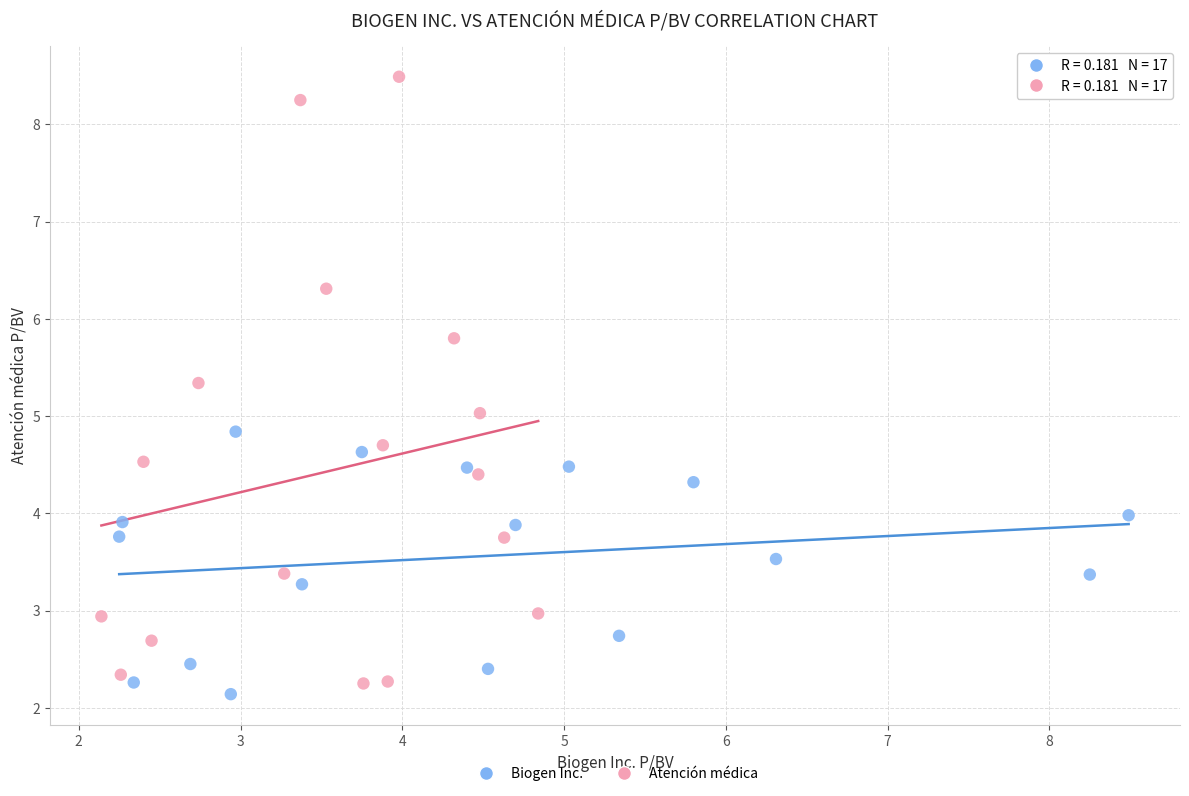

Which series contains the lowest Y value?

Biogen Inc.